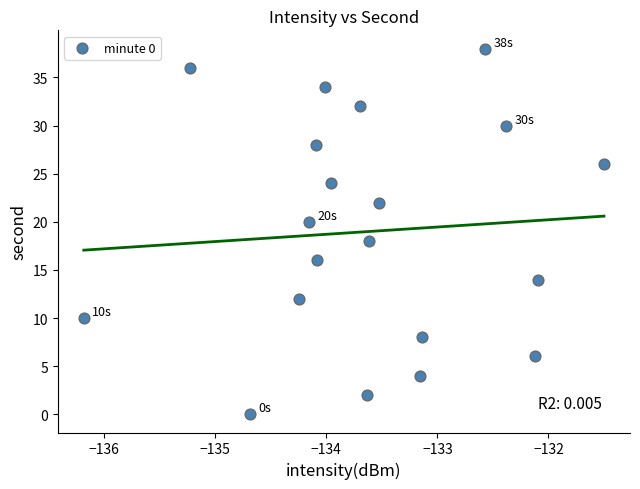

What is the range of Y values (max minus min)?

38